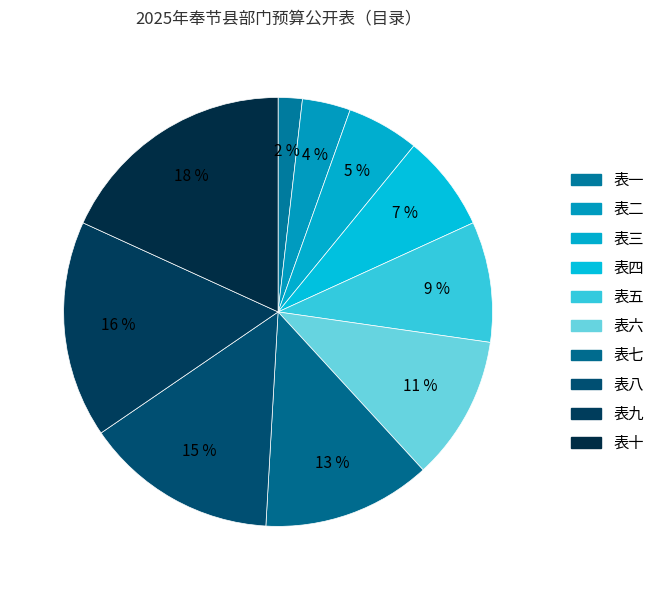

Count the number of slices in the pie.

10